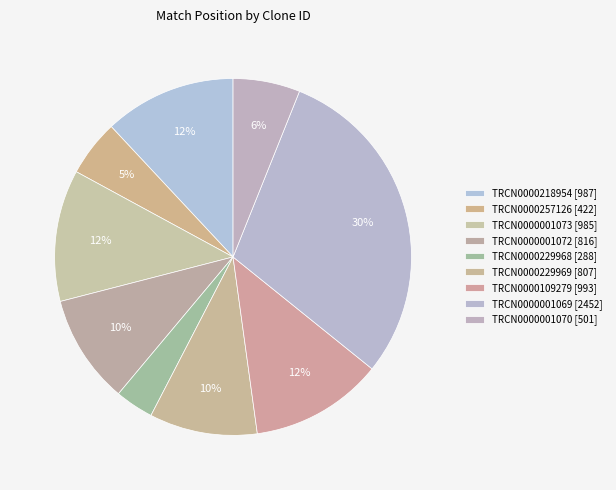

How many slices are in this pie chart?

9